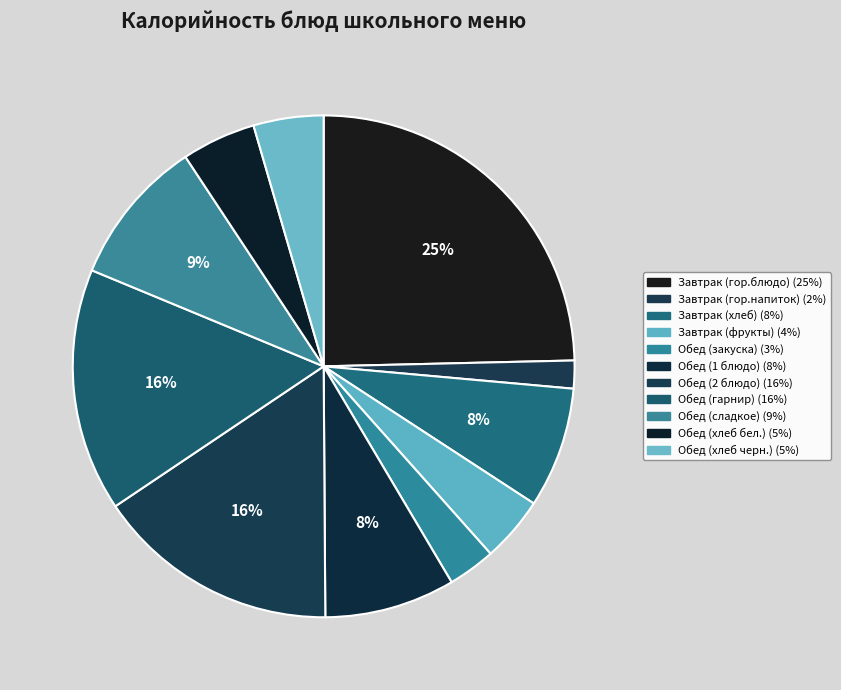

How many segments does this pie chart have?

11